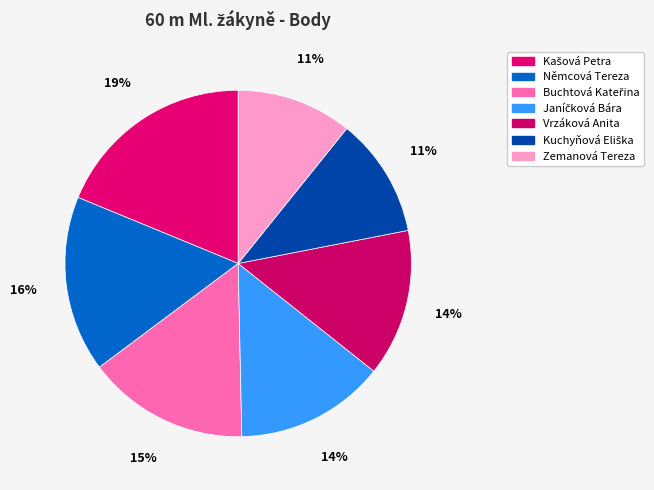

How much of the chart is everything except Janíčková Bára?

86.0%